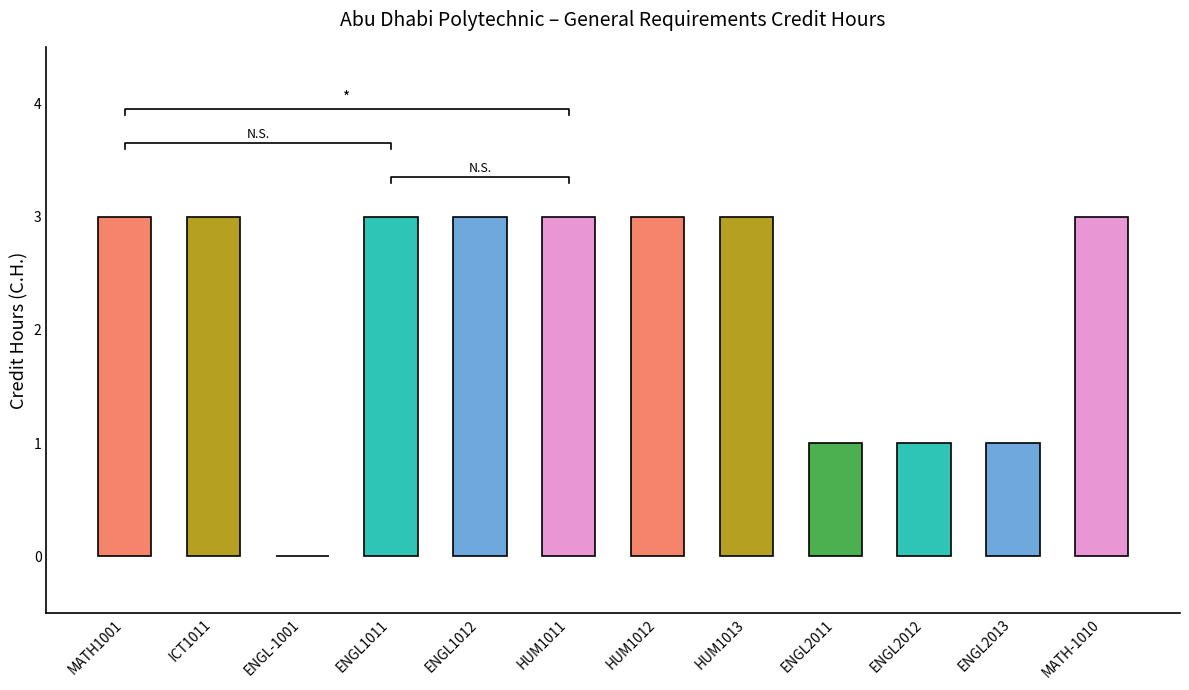

How many bars are there in total?

12